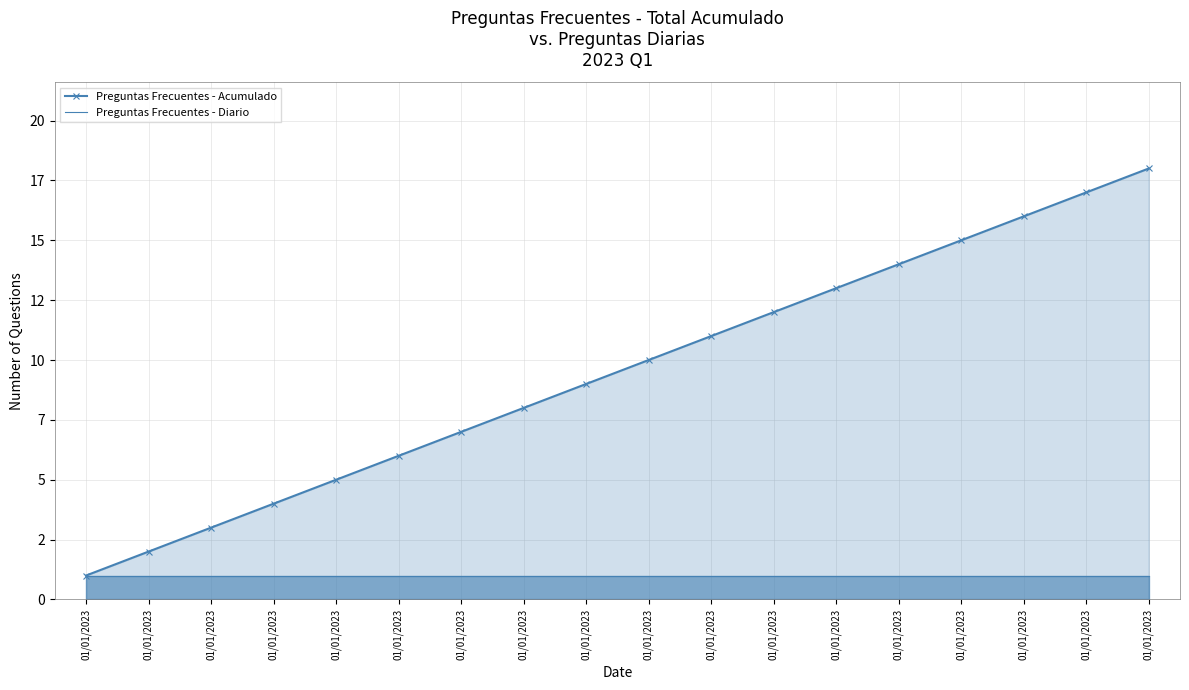

Does the chart have visible grid lines?

Yes